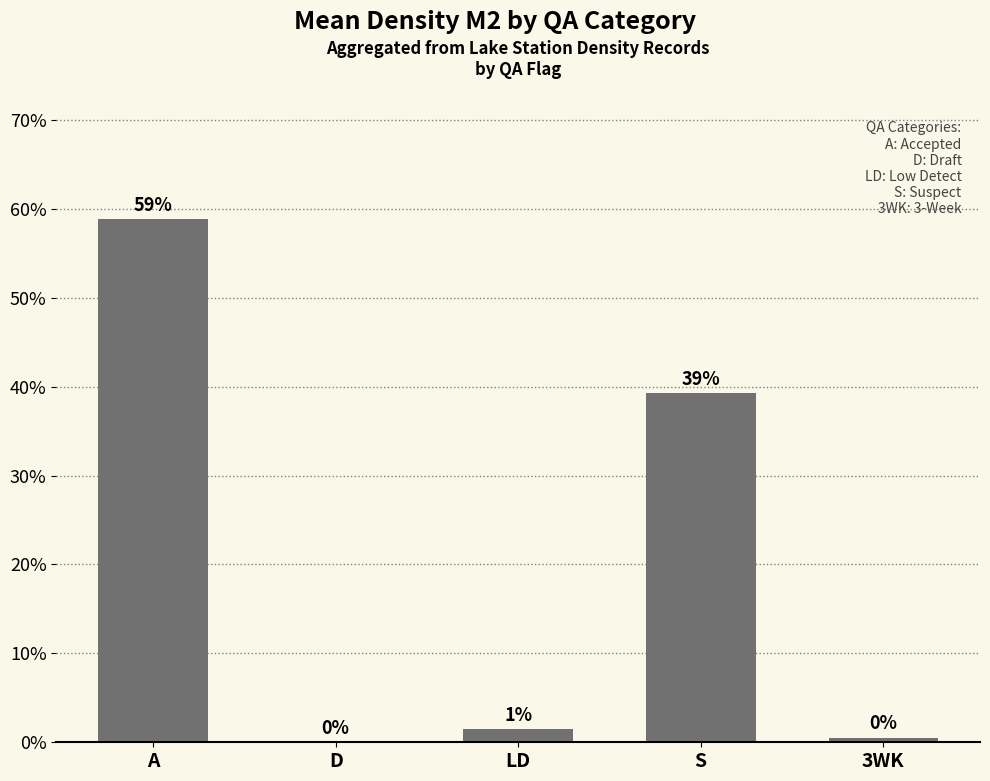

What is the greatest value displayed?

58.8